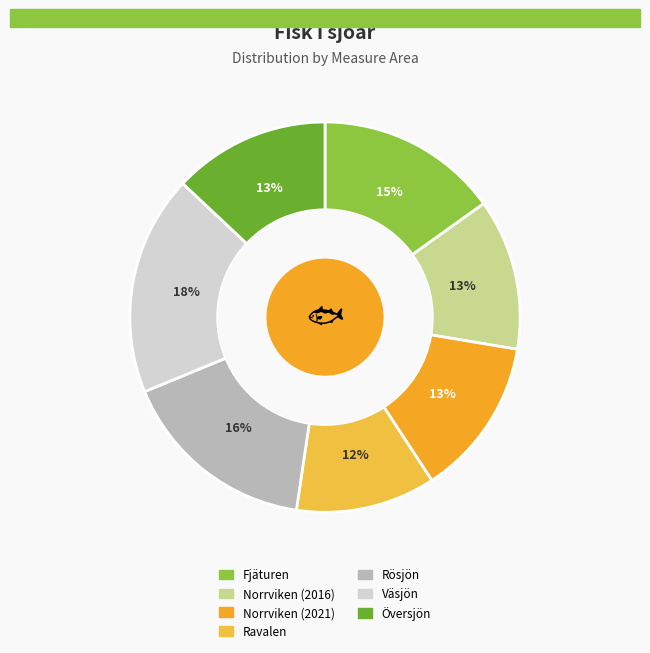

Is it true that Norrviken (2021) is 22% of the pie?

False